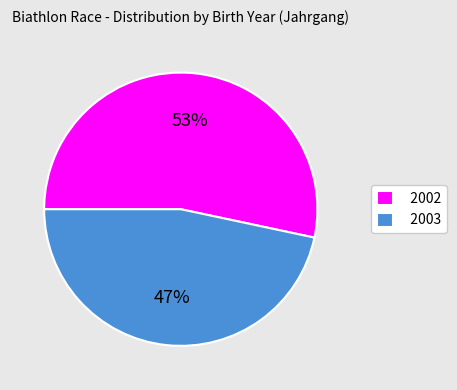

How many slices are in this pie chart?

2